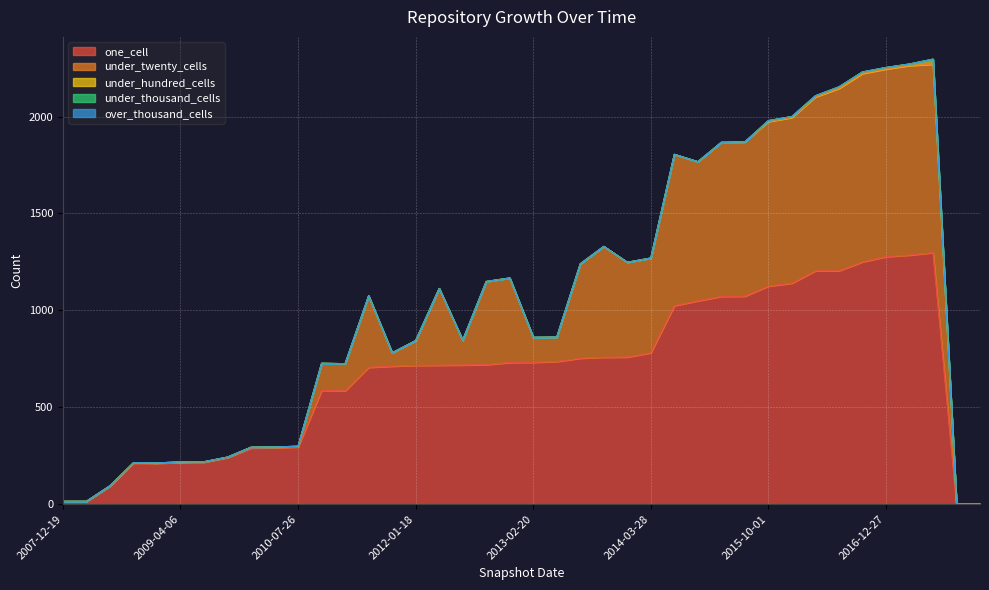

Reading left to right, list all the values displayed in this chart.

one_cell: 14	14	93	212	211	215	216	240	290	291	295	587	585	706	712	716	717	718	720	731	732	736	753	758	759	781	1024	1049	1072	1073	1125	1140	1204	1204	1250	1277	1285	1298	1	1
under_twenty_cells: 1	1	2	2	2	3	3	3	4	4	4	140	140	369	69	128	396	128	429	436	129	126	487	572	489	489	781	718	795	796	849	855	897	941	972	968	978	972	0	0
under_hundred_cells: 0	0	0	0	0	0	0	0	0	0	0	0	0	0	0	0	0	0	0	0	0	0	0	0	0	0	0	0	0	0	5	5	6	8	8	8	8	26	0	0
under_thousand_cells: 0	0	0	0	0	0	0	0	0	0	0	0	0	0	0	0	0	0	0	0	0	0	0	0	0	0	0	0	0	0	0	0	0	0	0	0	0	0	0	0
over_thousand_cells: 0	0	0	0	0	0	0	0	0	0	0	0	0	0	0	0	0	0	0	0	0	0	0	0	0	0	0	0	0	0	0	0	0	0	0	0	0	0	0	0